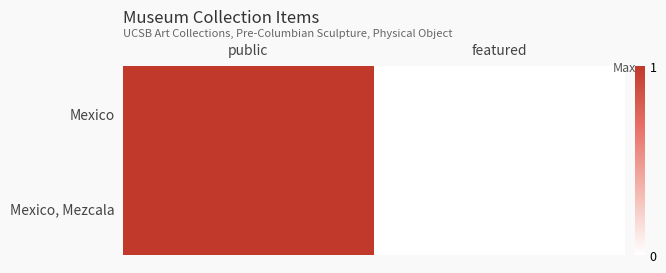

Which has a higher value, public or featured?

public